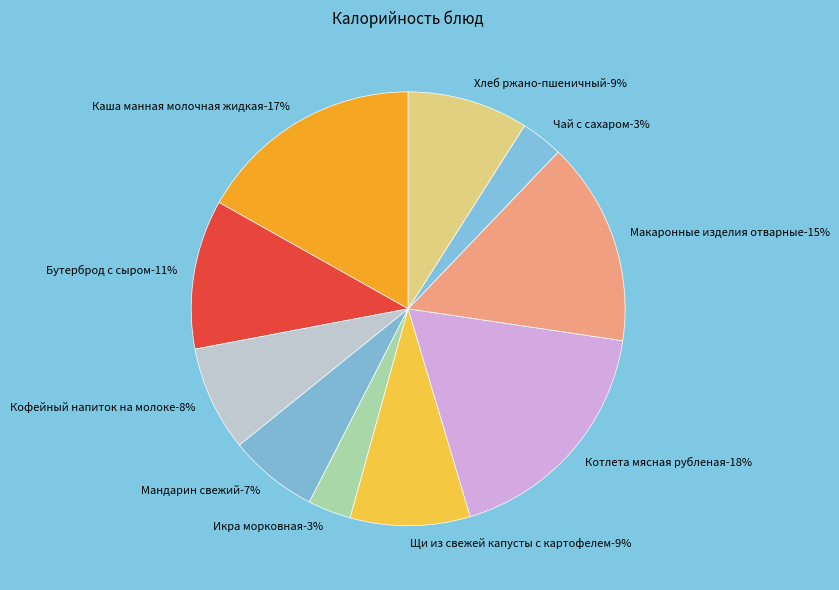

What percentage do Кофейный напиток на молоке and Щи из свежей капусты с картофелем together represent?

16.8%